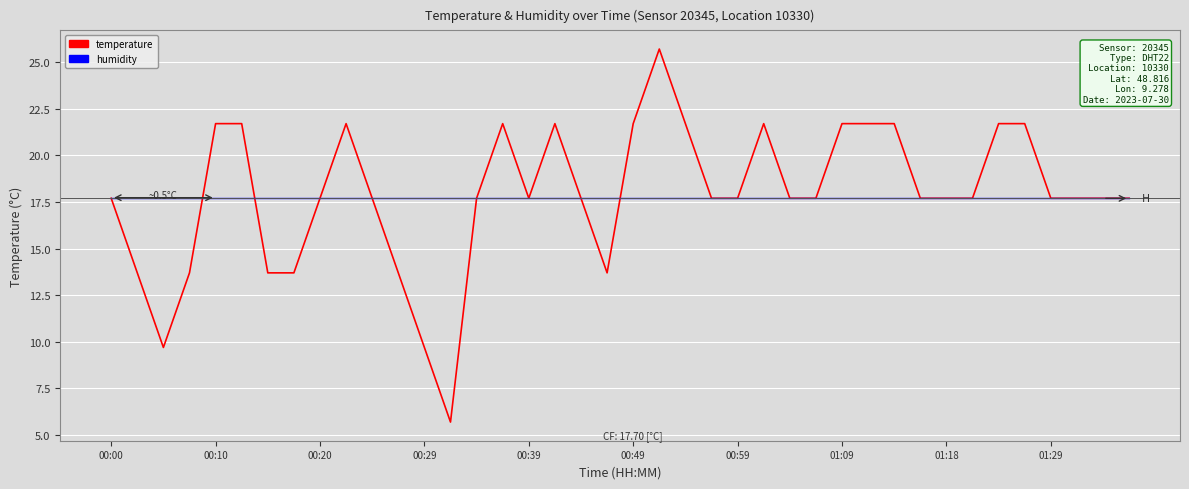

What is the smallest value displayed?

5.7